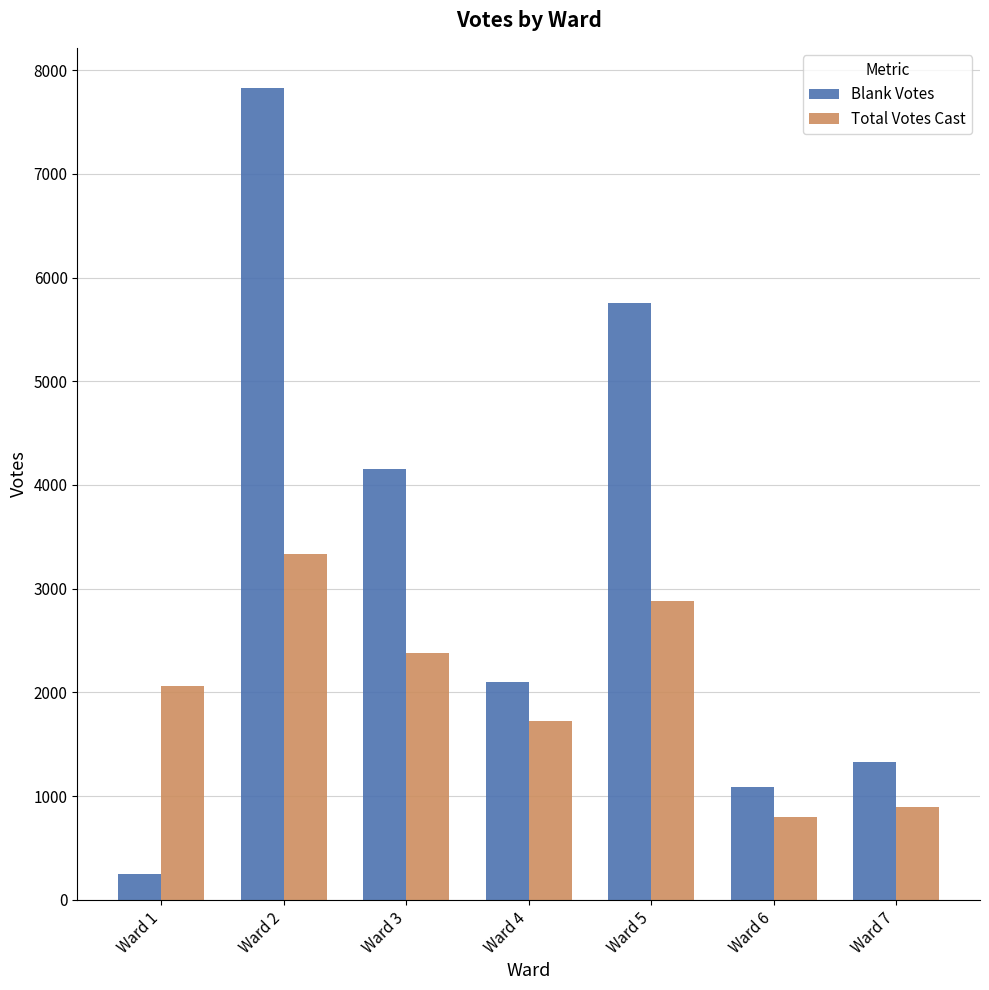

Which series has the widest spread of values?

Blank Votes